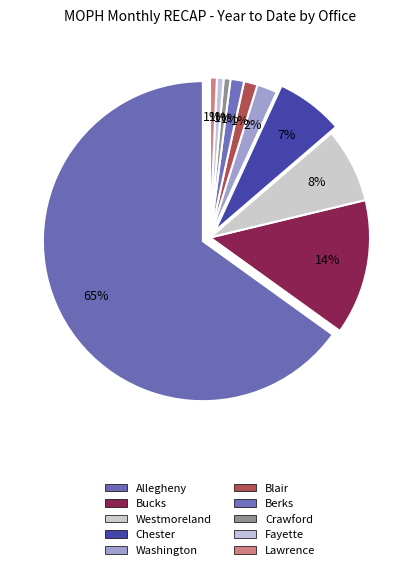

How many slices are in this pie chart?

10